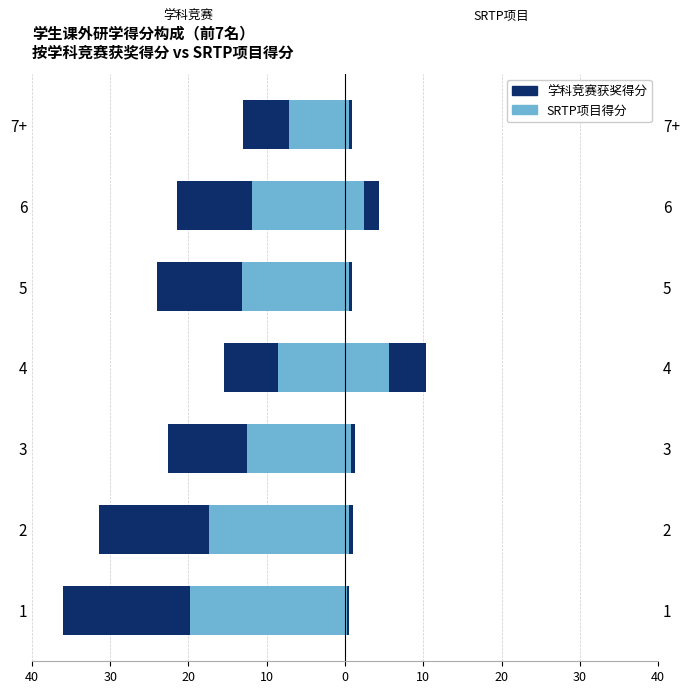

Reading right to left, transcribe all the data shown in this chart.

学科竞赛获奖得分: -13.0	-21.5	-24.0	-15.5	-22.7	-31.5	-36.0
SRTP参照（竞赛）: -7.2	-11.8	-13.2	-8.5	-12.5	-17.3	-19.8
SRTP项目得分: 0.9	4.3	0.8	10.3	1.3	1.0	0.5
竞赛参照（SRTP）: 0.5	2.4	0.5	5.7	0.7	0.5	0.3